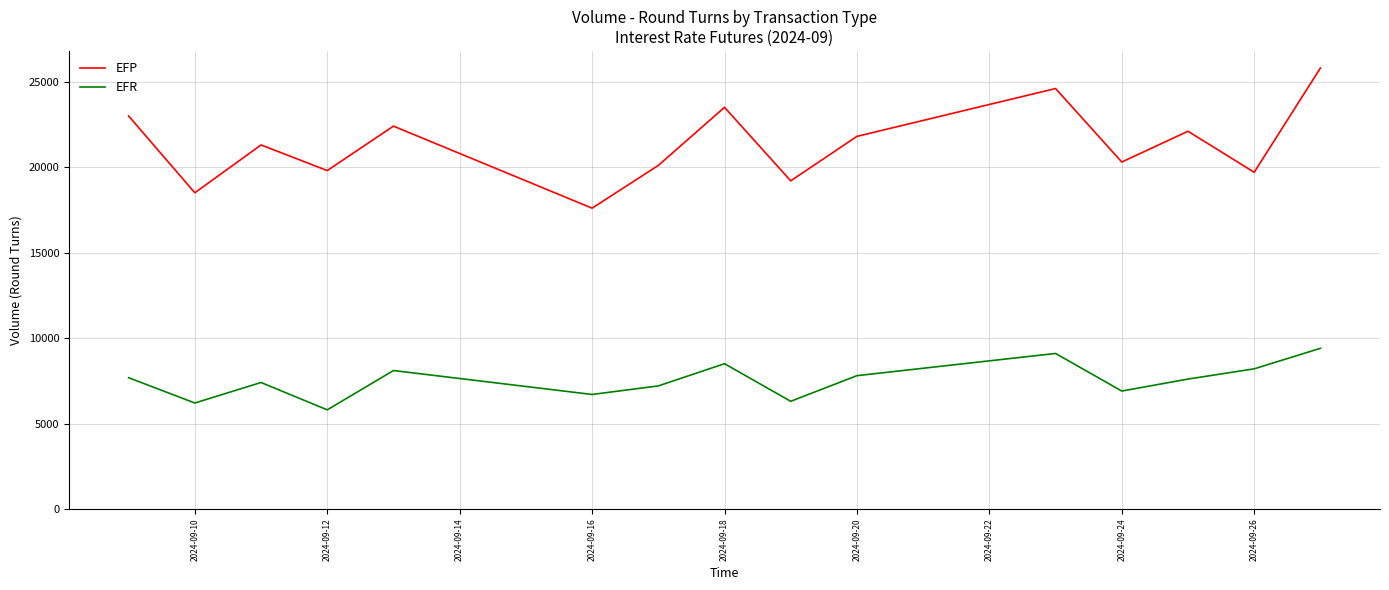

True or false: EFR and EFP cross at least once.

False